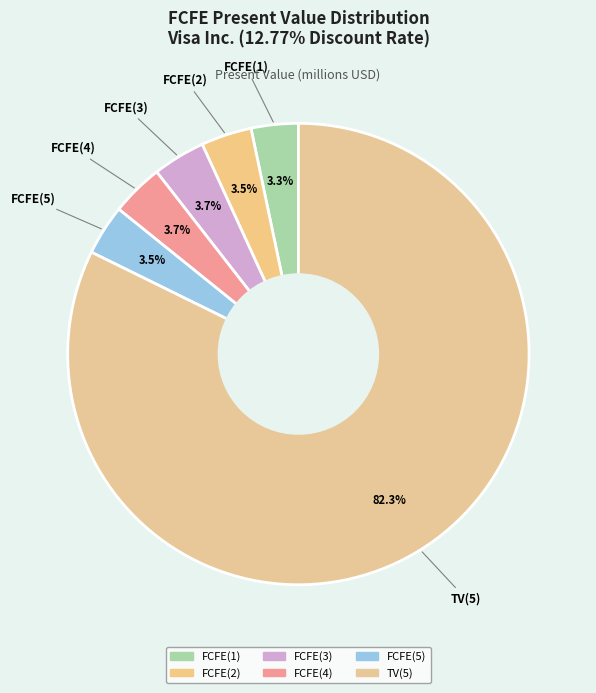

True or false: FCFE(1) accounts for 3% of the total.

True